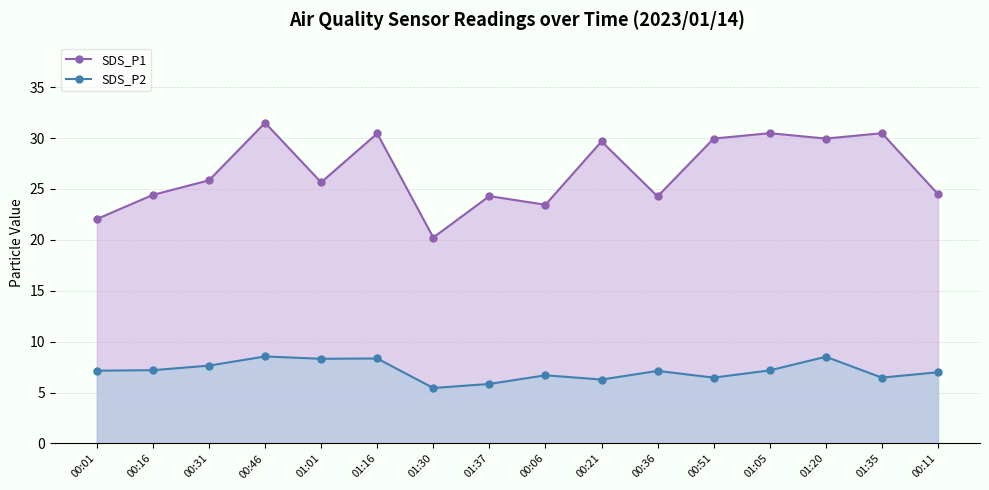

Which category has the highest value across all series?

00:46